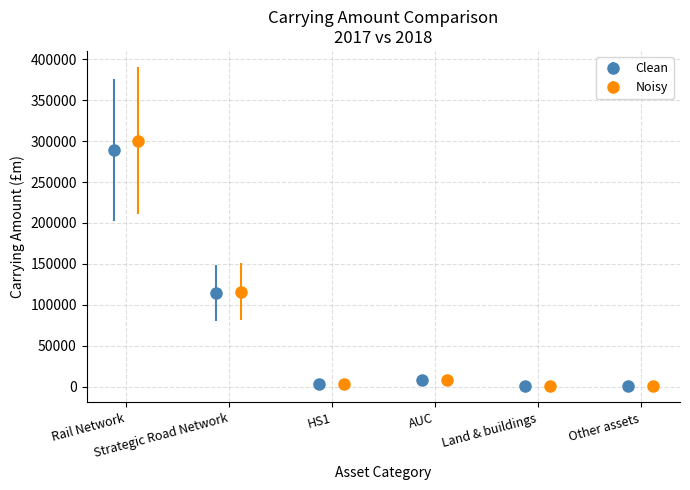

True or false: Clean has more than 0 points higher than both neighbors.

True